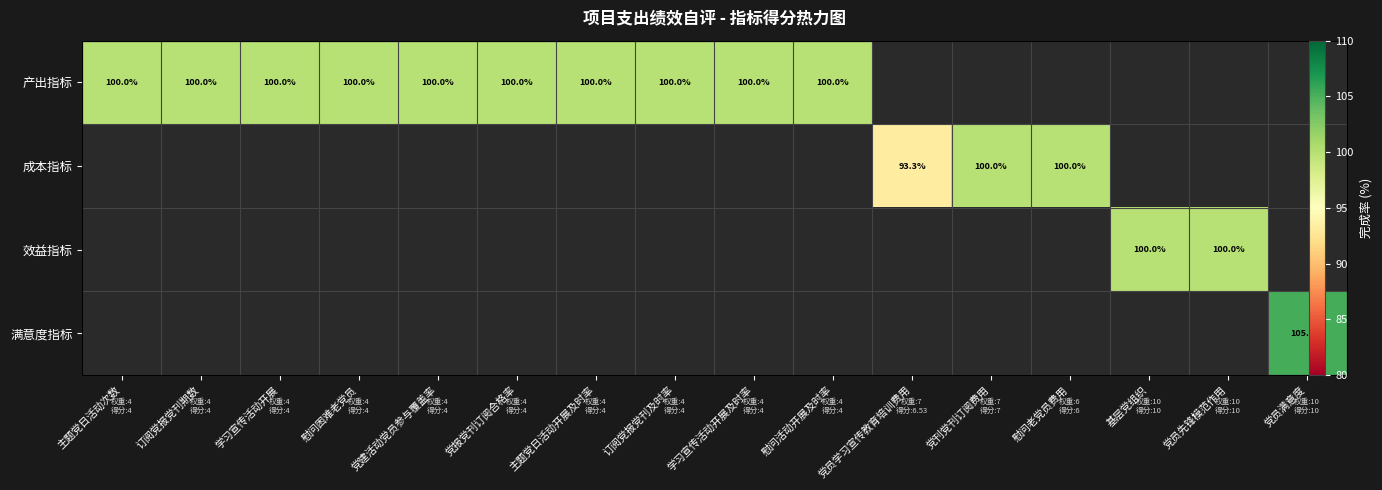

What is the greatest value displayed?

105.3